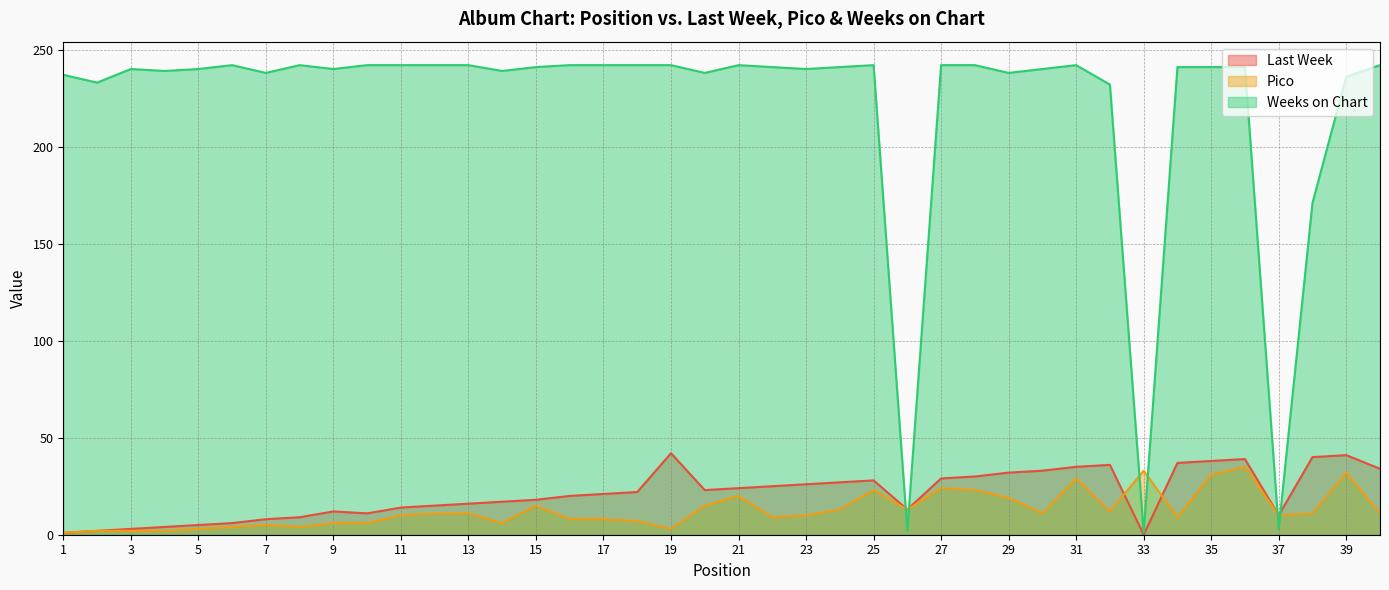

What is the minimum value for Weeks on Chart?

1